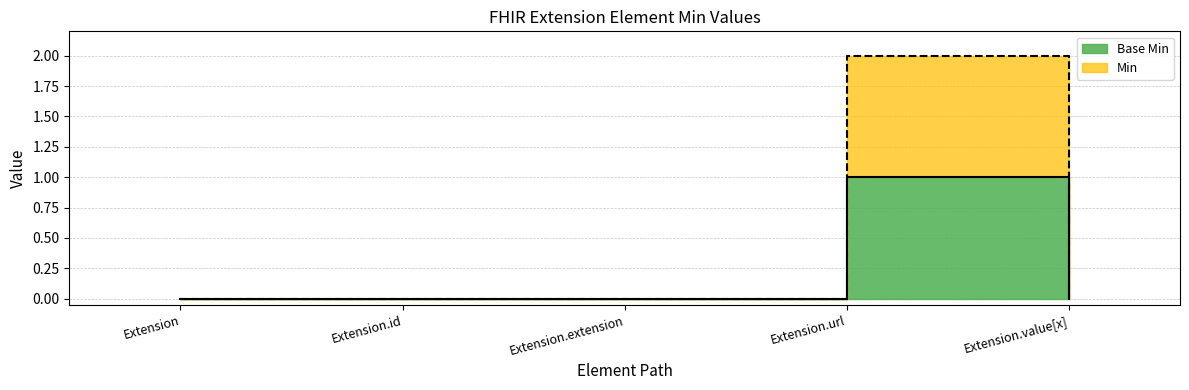

The Min series shows 2 at Extension.url. True or false?

True